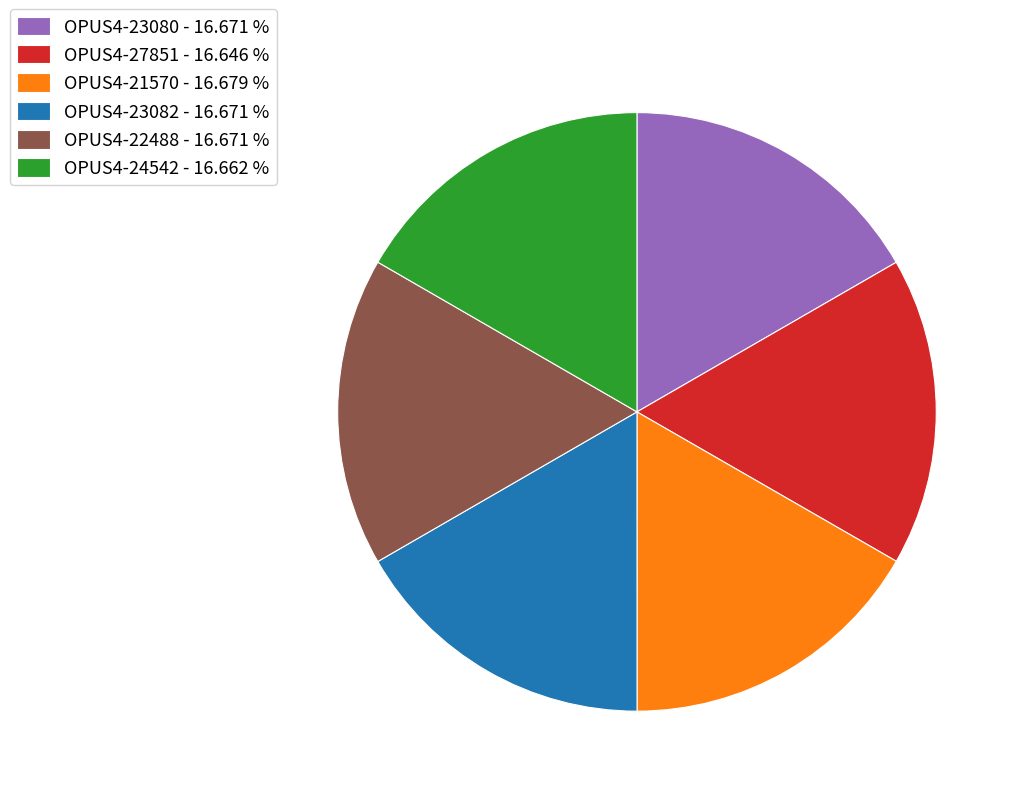

Do OPUS4-21570 - 16.679 % and OPUS4-24542 - 16.662 % together represent more than half of the pie?

No